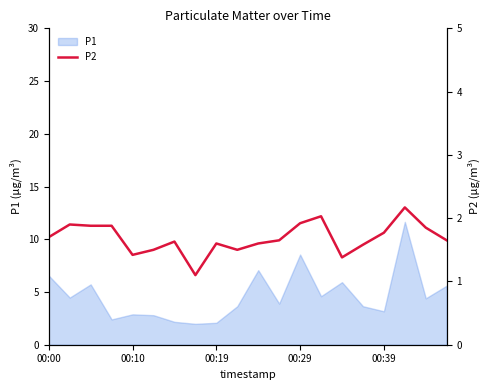

Between 11 and 18, which is larger?

18